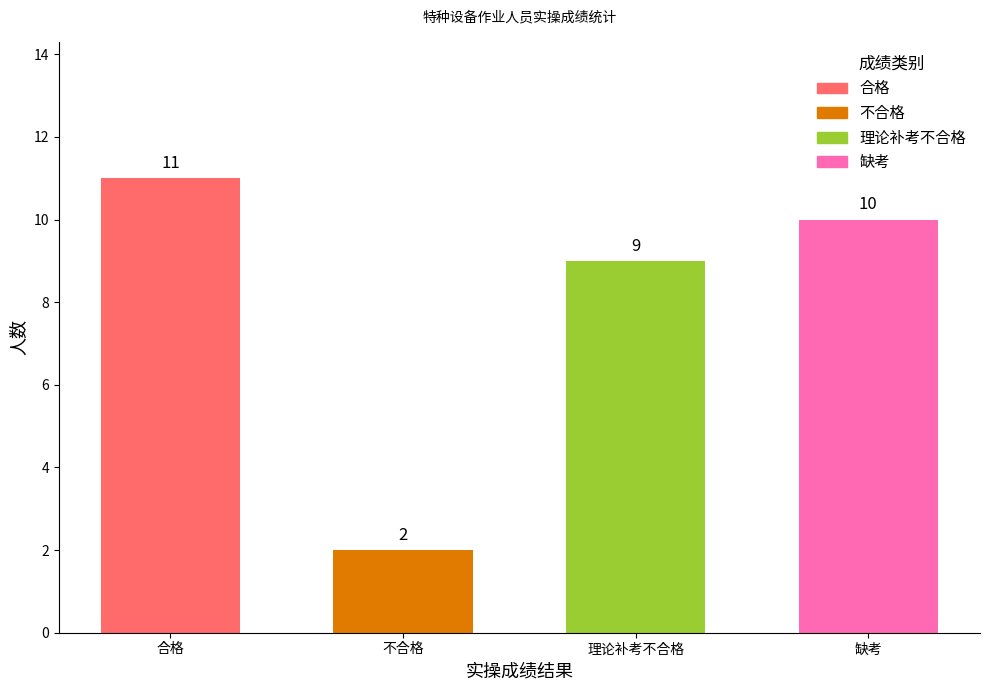

What position from the left is 不合格?

2